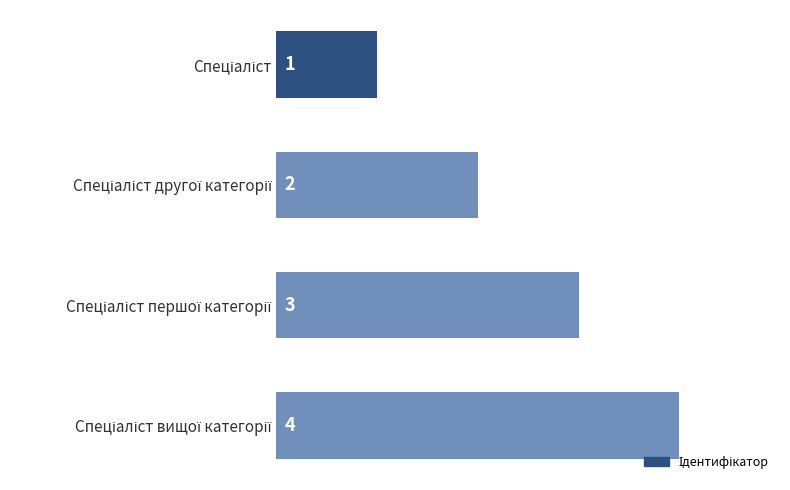

What is the maximum value shown in the chart?

4